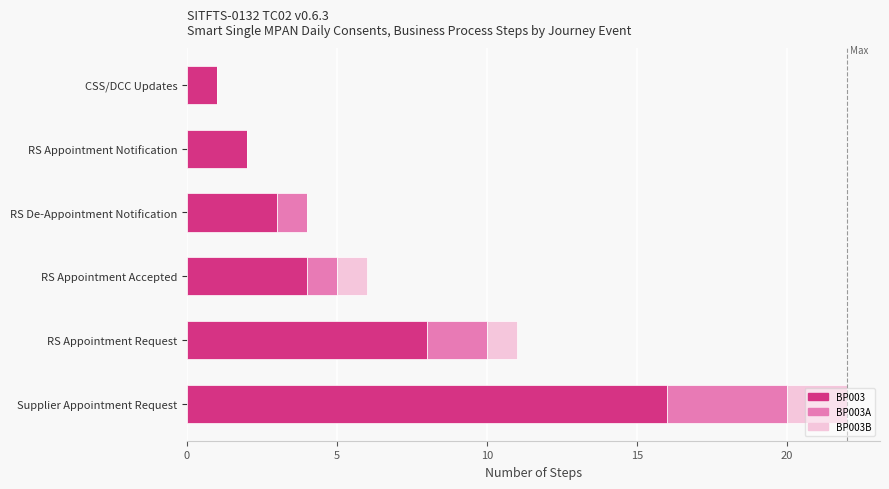

Is it true that BP003 equals 8 at RS Appointment Request?

True